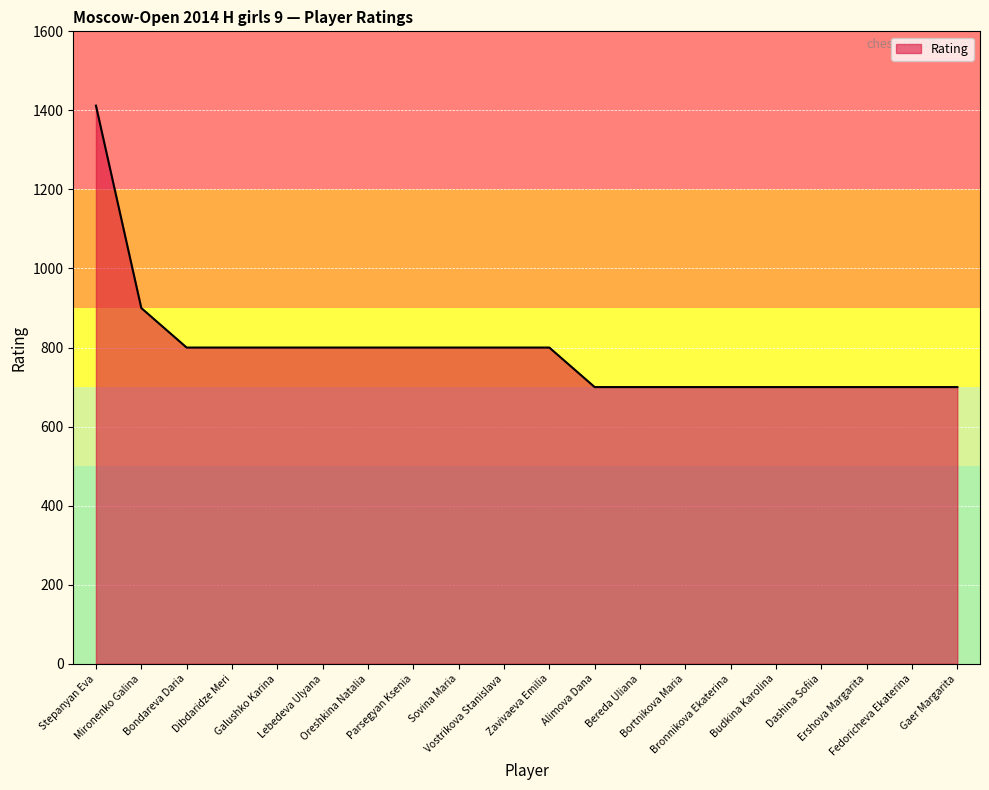

What is the difference between the maximum and minimum values?

712